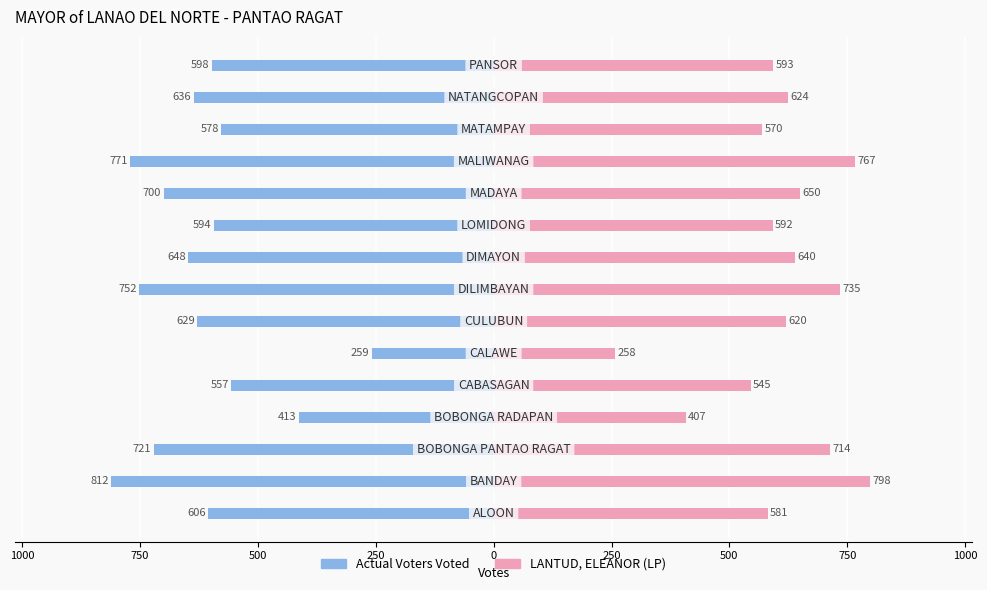

What are all the series names shown in the legend?

Actual Voters Voted, LANTUD, ELEANOR (LP)